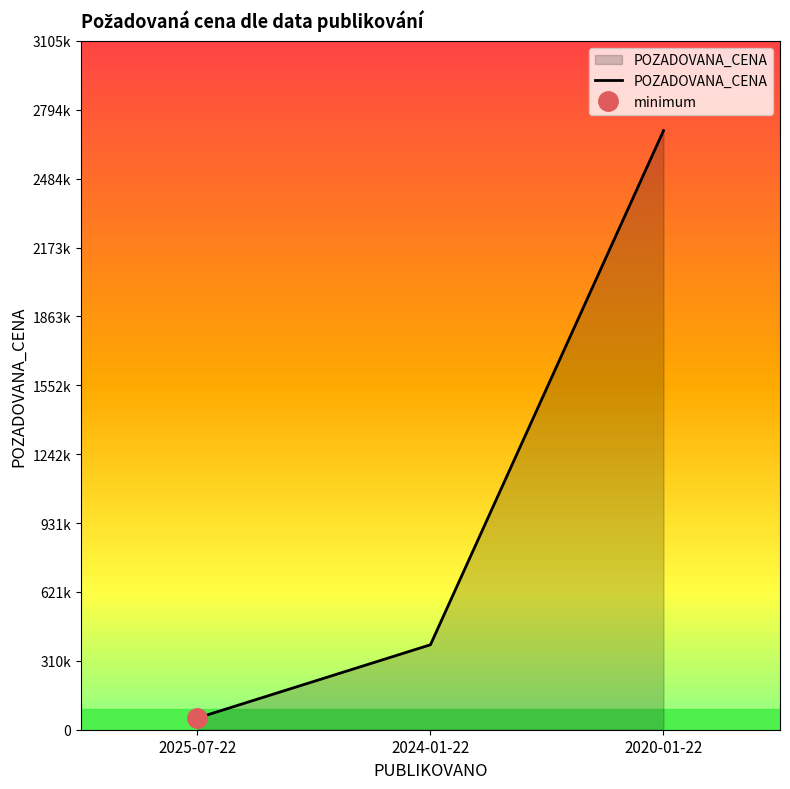

What is the change in value from 2025-07-22 to 2024-01-22?

+330170